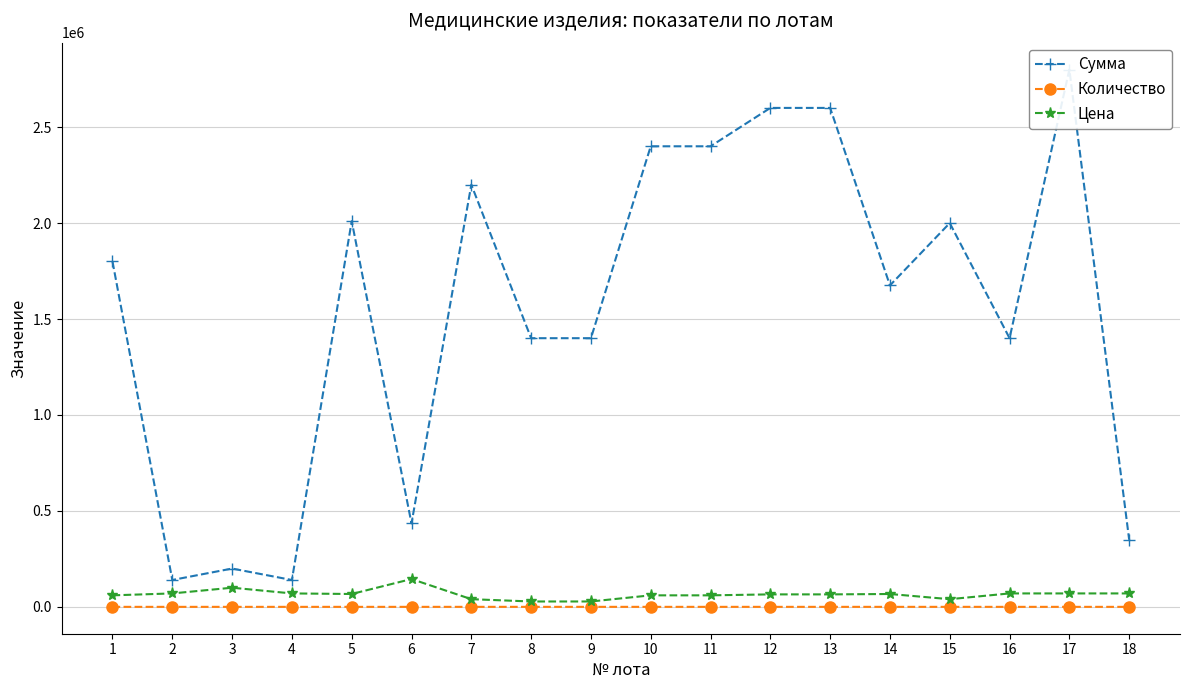

Rank the series by their maximum value, from lowest to highest.

Количество, Цена, Сумма